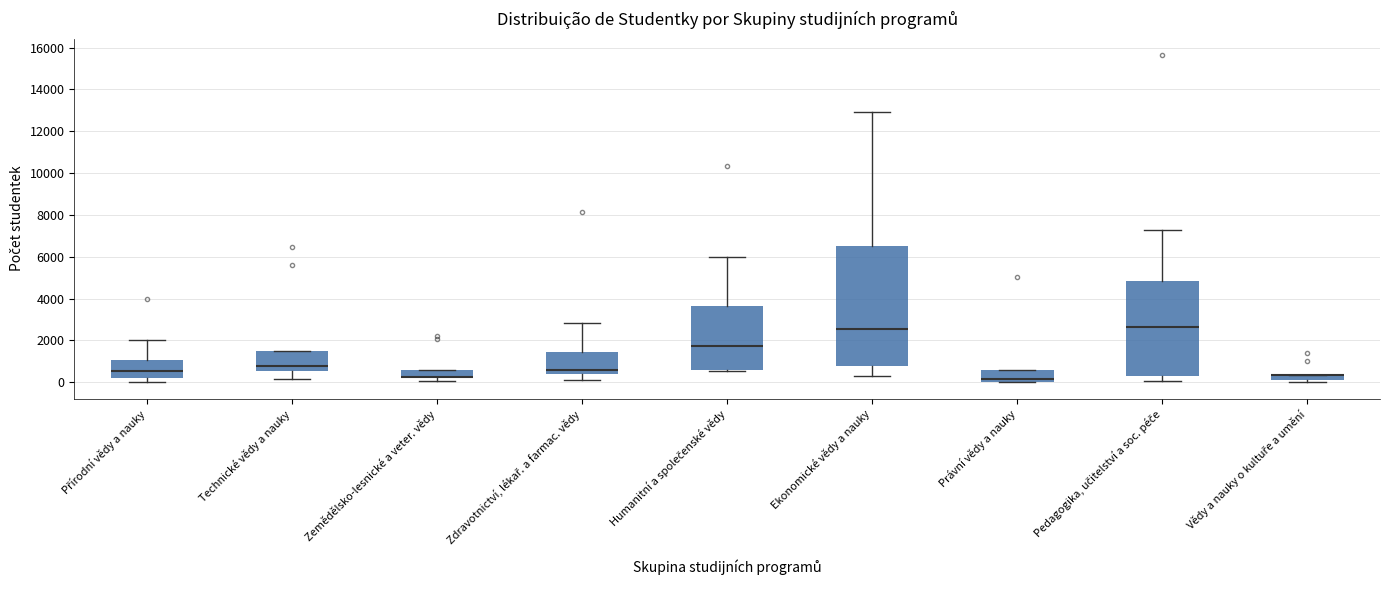

Where is the lower edge of the box for Ekonomické vědy a nauky on the y-axis? The values are not printed on the chart, so give them approximately, as read against the axis.

800